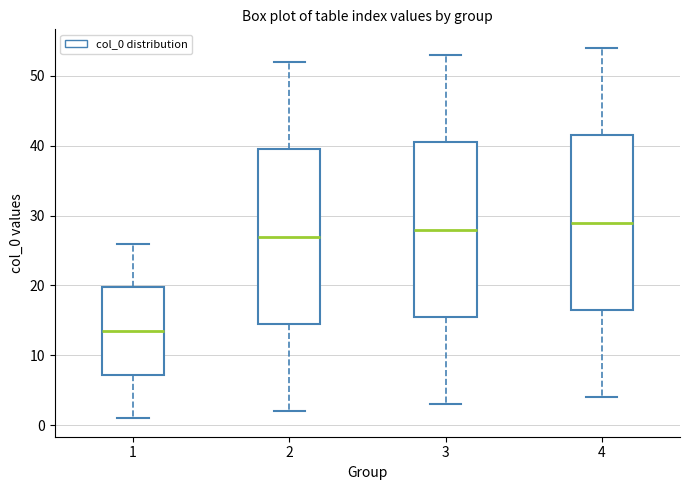

Reading left to right, transcribe this box plot: for each box, give where its median line is, the range the box spans, and where its two whiskers end, as read against the y-axis. The values are not printed on the chart, so give them approximately, as read against the axis.

1: median 14, box 7 to 20, whiskers 1 to 26
2: median 27, box 15 to 40, whiskers 2 to 52
3: median 28, box 16 to 41, whiskers 3 to 53
4: median 29, box 17 to 42, whiskers 4 to 54